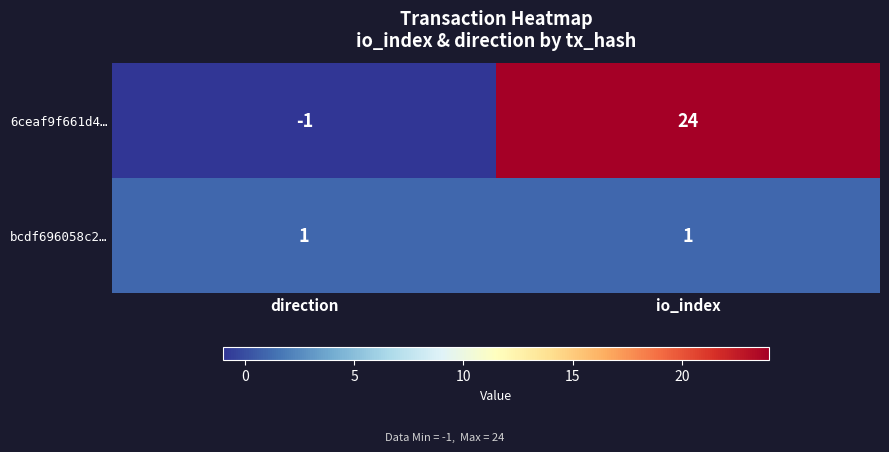

Which series has the largest total across all categories?

6ceaf9f661d4…